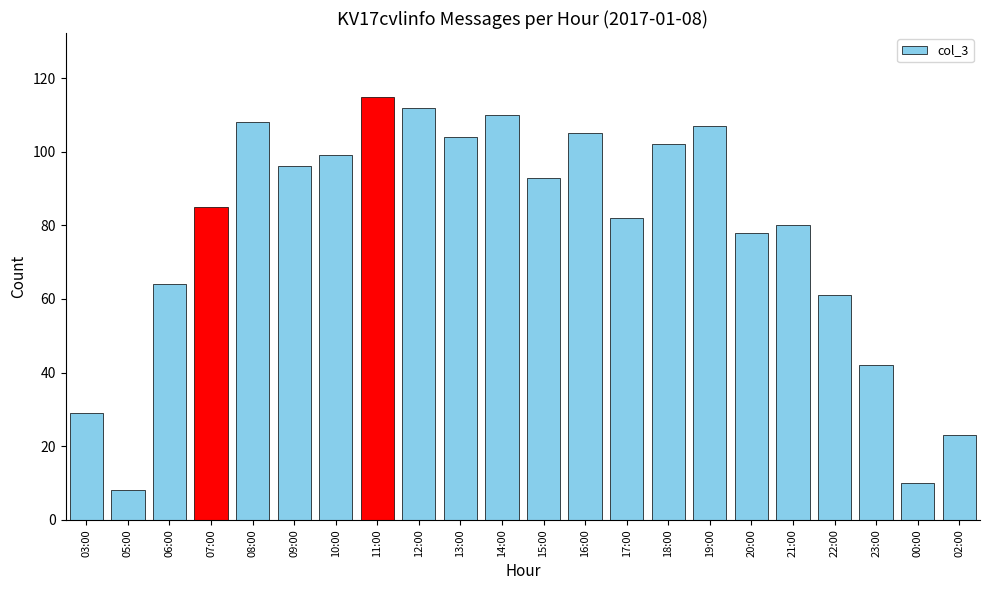

How many bars are there in total?

22